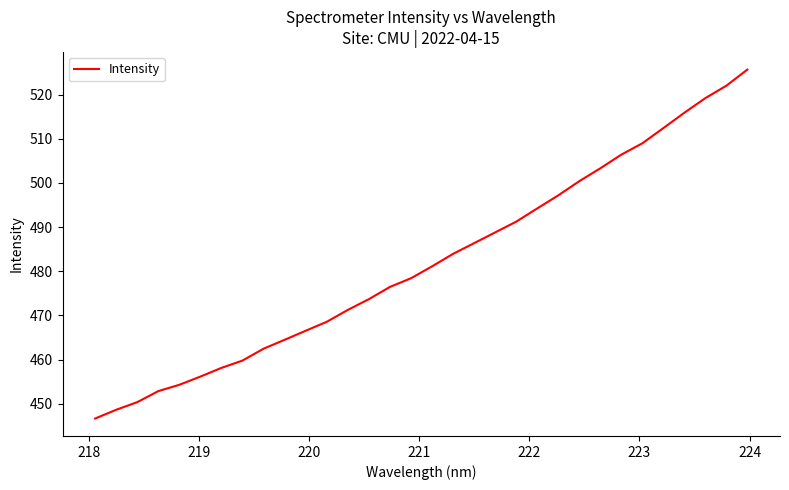

What is the smallest value displayed?

446.7